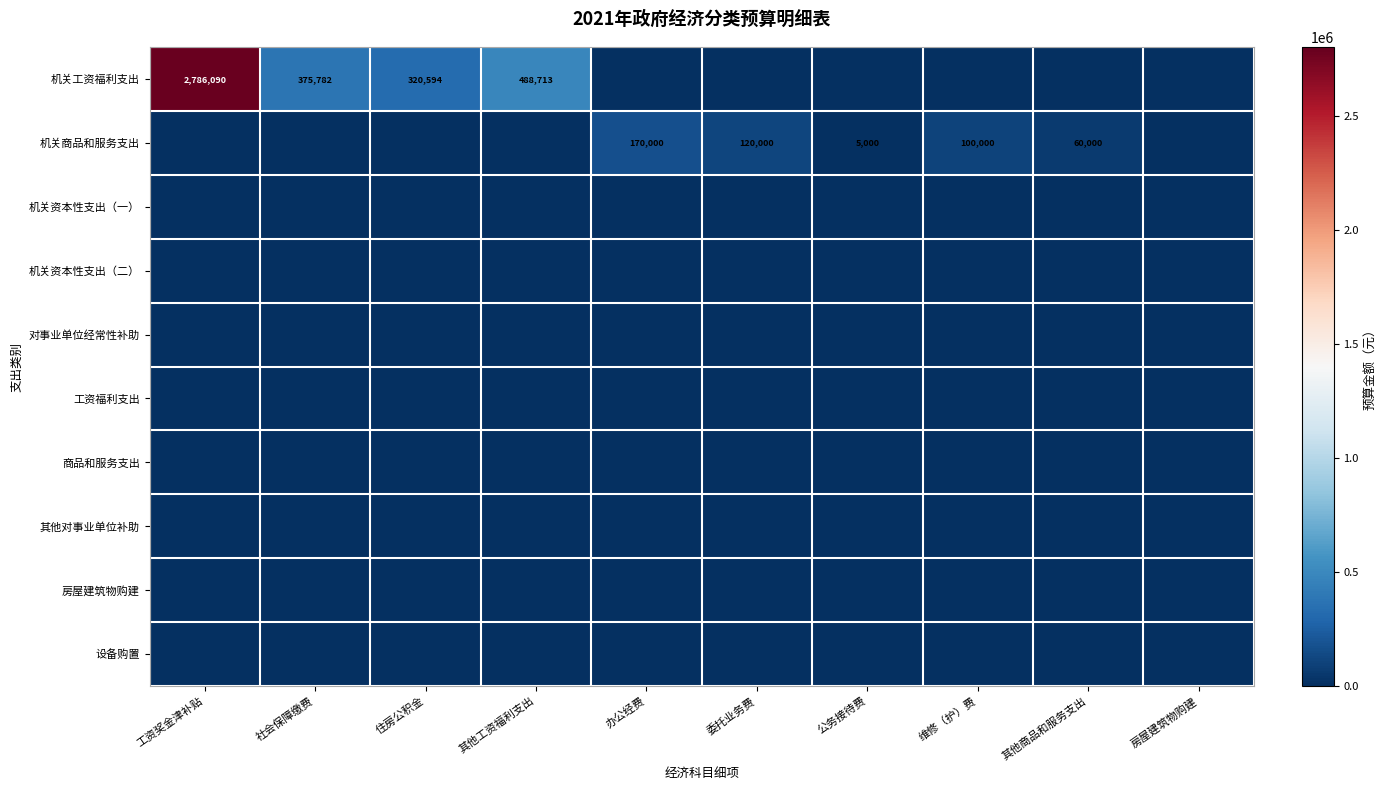

What is the spread (max minus min) of values at 维修（护）费?

100000